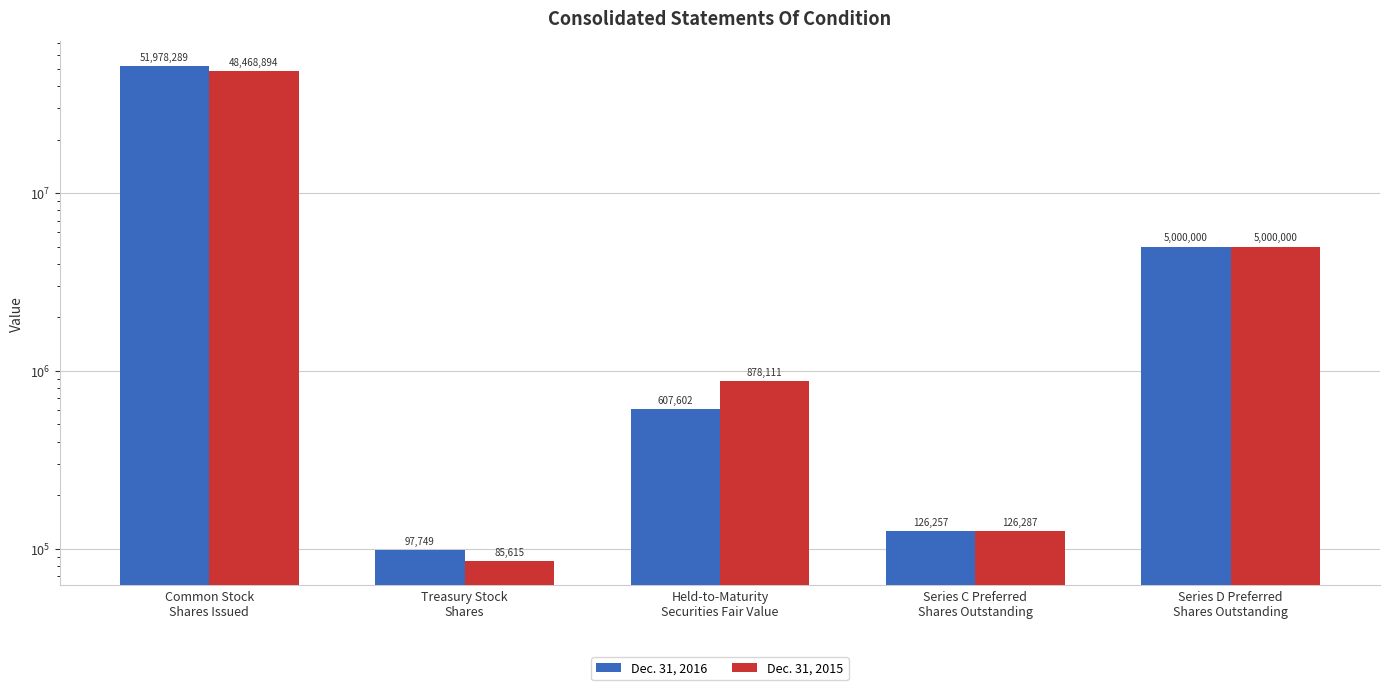

What are all the series names shown in the legend?

Dec. 31, 2016, Dec. 31, 2015